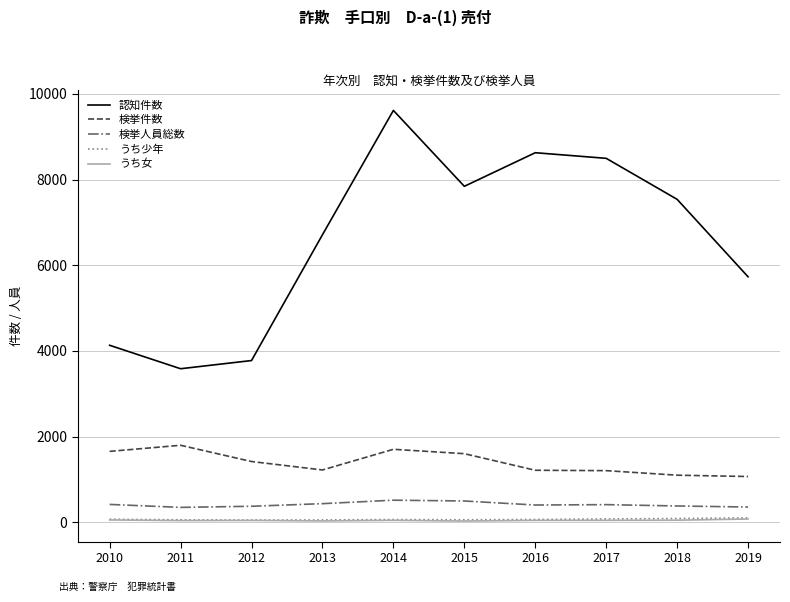

What is the spread (max minus min) of values at 2013?

6677